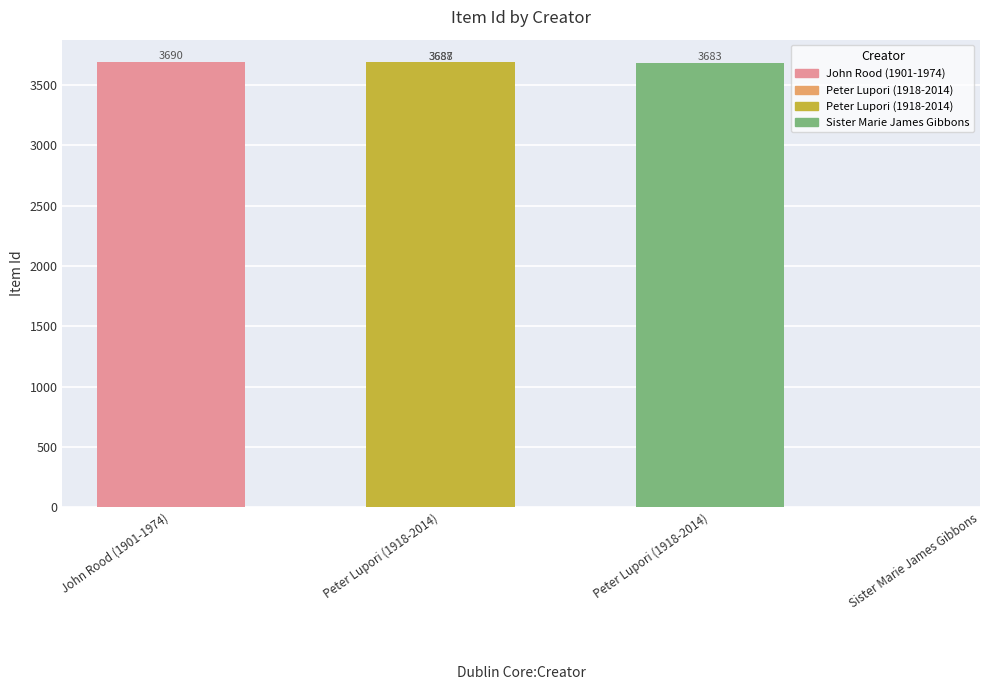

Read the value at Peter Lupori (1918-2014).

3688